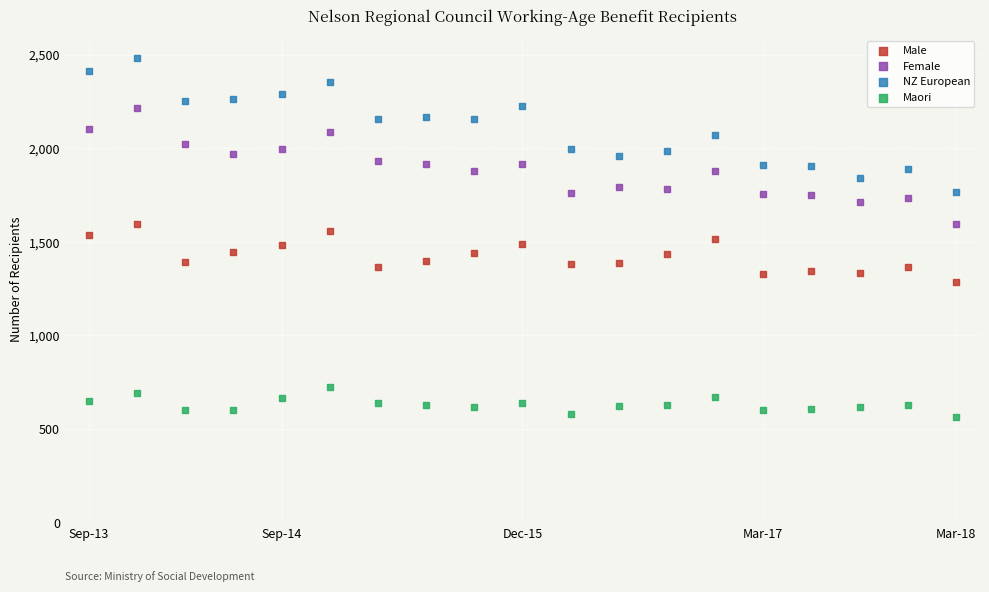

Which series reaches the maximum Y coordinate?

NZ European